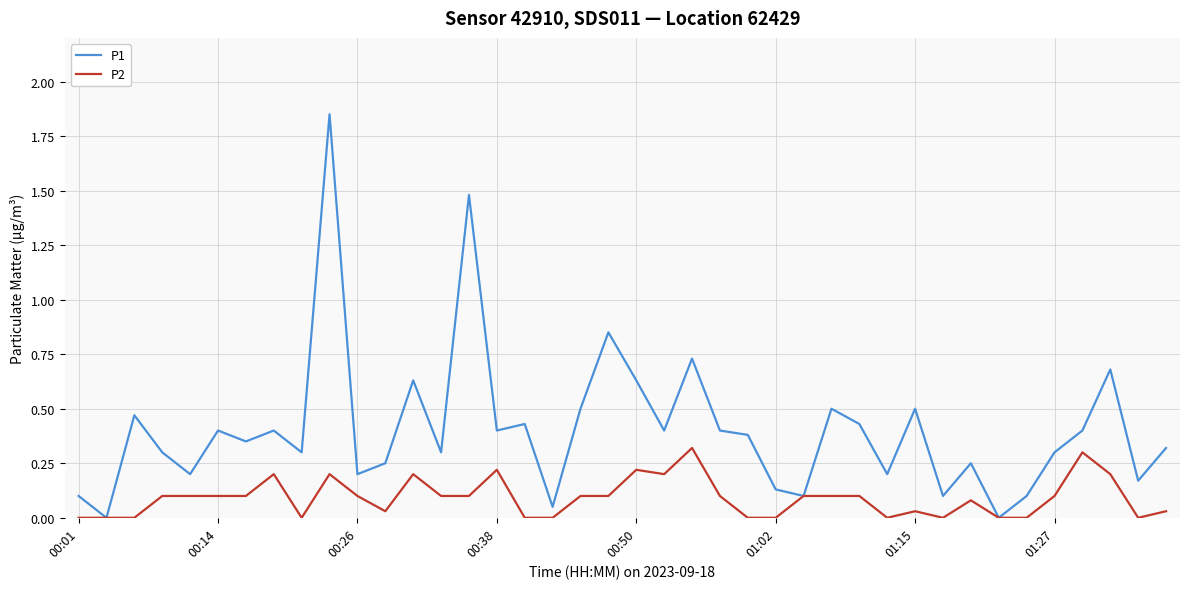

Which series has the largest total across all categories?

P1